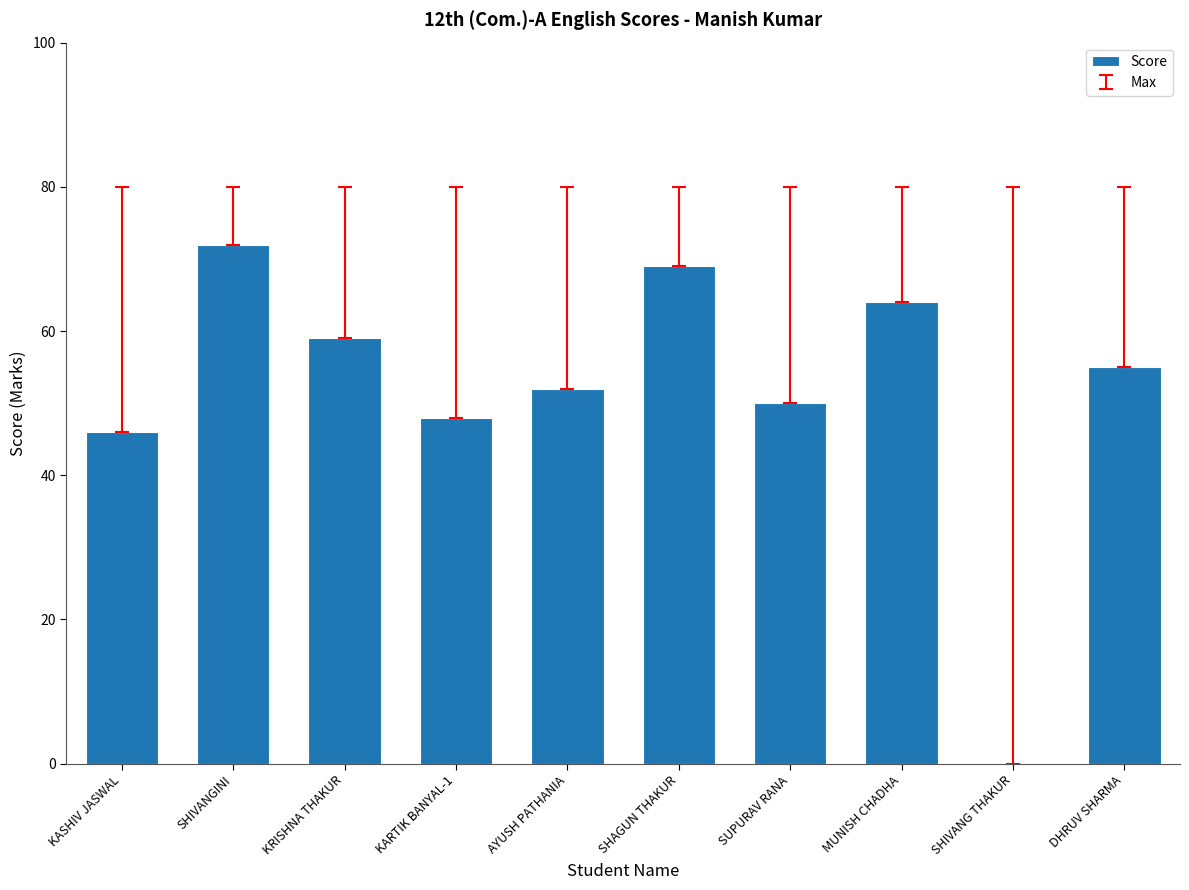

What is the sum of all values?

515